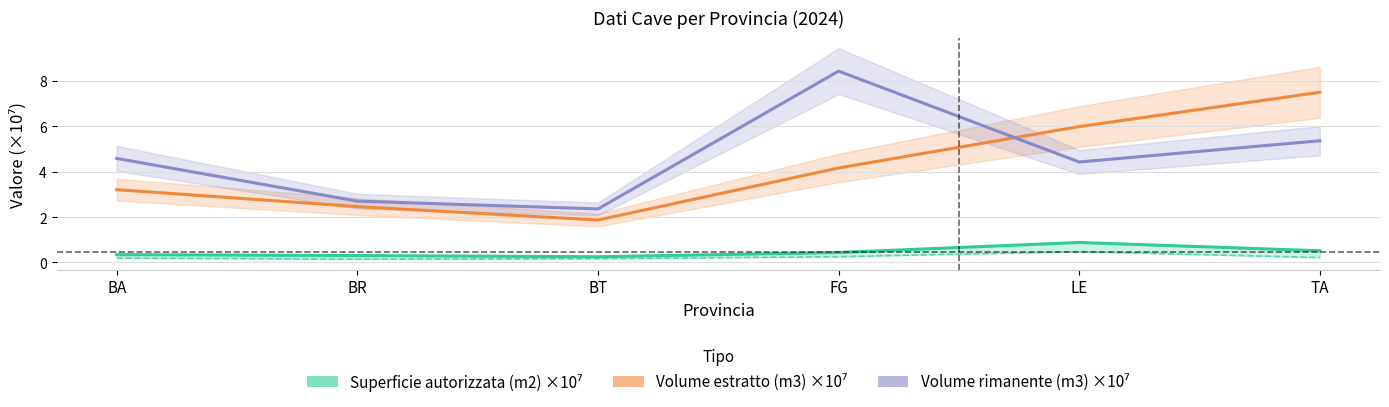

Is this an area chart (filled region under the line)?

No